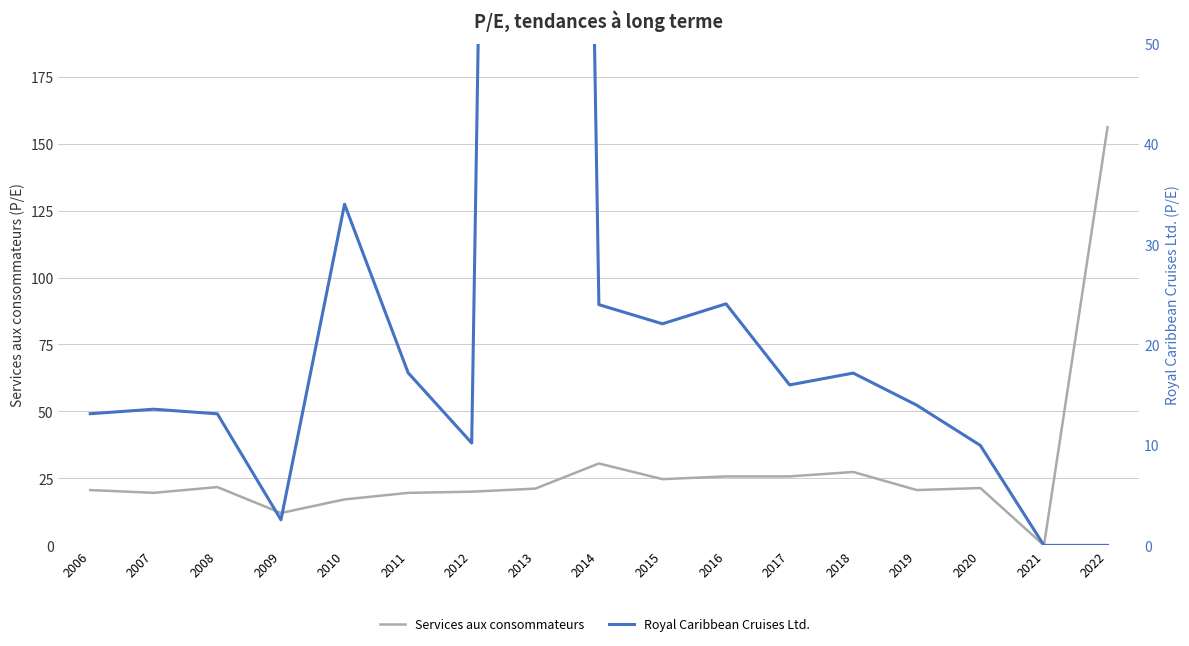

Reading right to left, transcribe all the data shown in this chart.

Services aux consommateurs: 156.1	0.0	21.4	20.7	27.4	25.8	25.7	24.7	30.6	21.2	20.1	19.6	17.2	12.1	21.8	19.6	20.6
Royal Caribbean Cruises Ltd.: 0.0	0.0	10.0	14.0	17.2	16.0	24.1	22.1	24.0	403.5	10.2	17.2	34.0	2.5	13.1	13.6	13.1